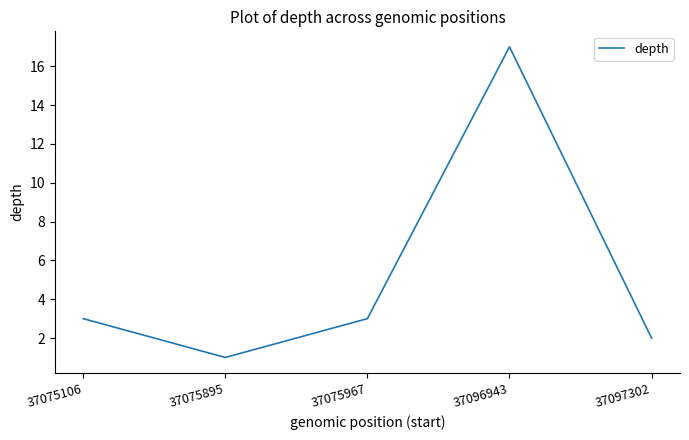

True or false: the data shows 17 at 37096943.

True